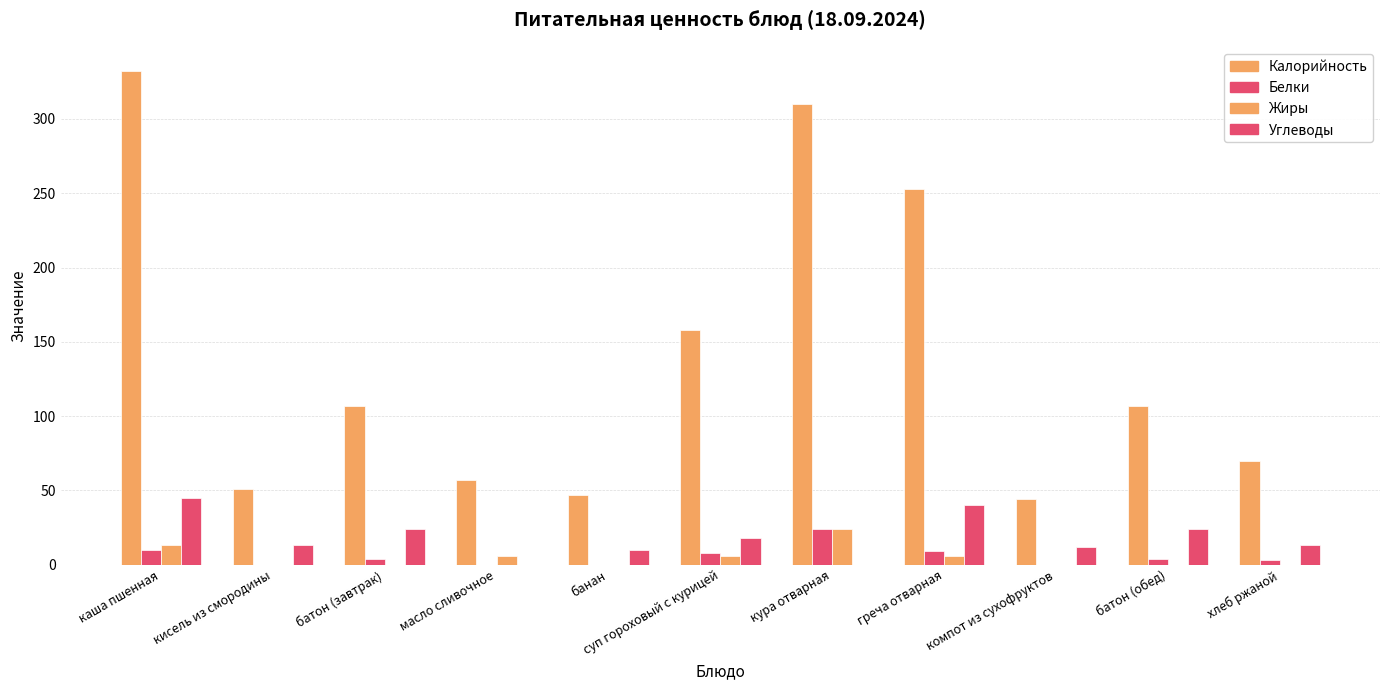

What is the difference between the Жиры values at каша пшенная and кура отварная?

11